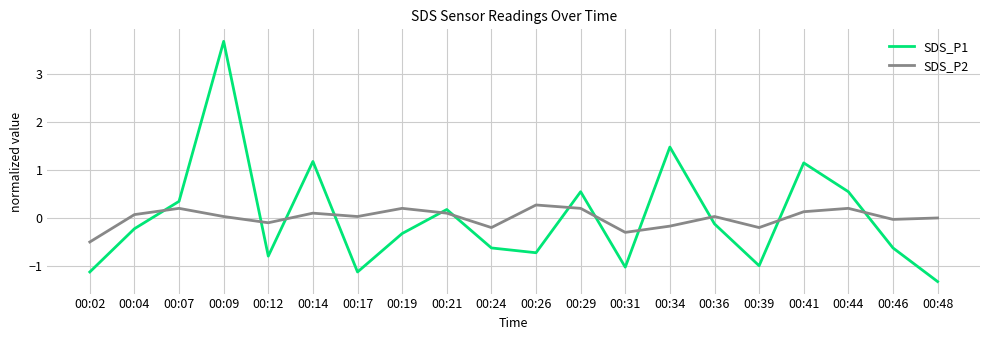

Is the value of SDS_P2 at 00:04 greater than the value of SDS_P1 at 00:41?

No